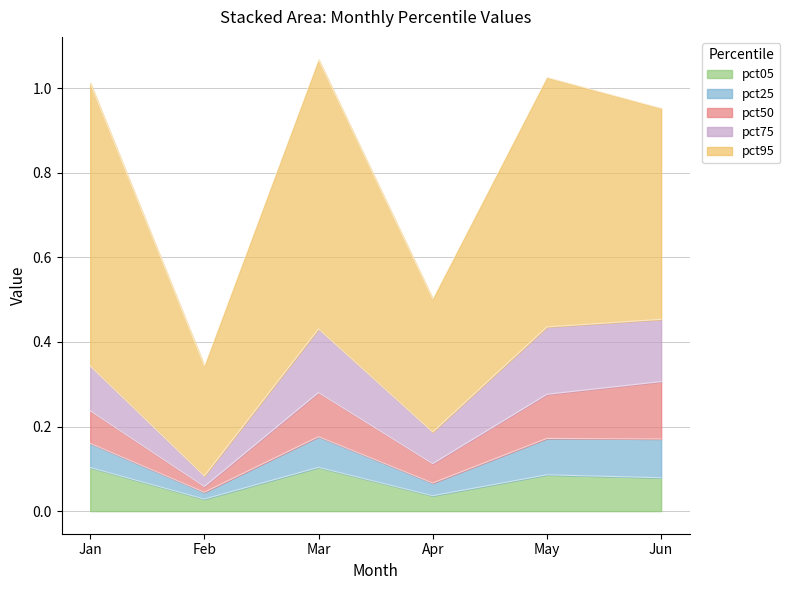

How many interior local peaks does the pct75 series have?

2